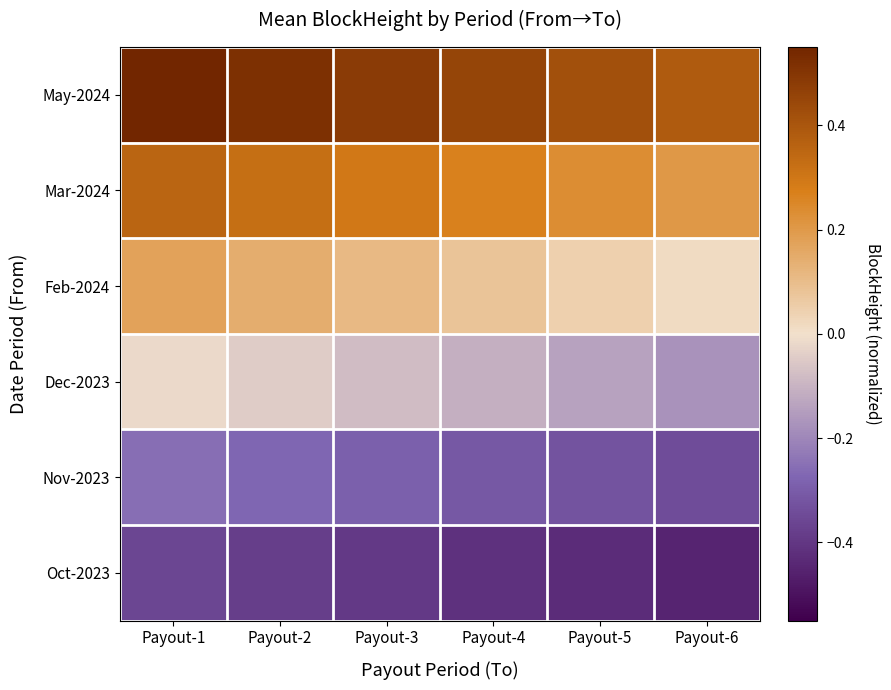

Which series has the widest spread of values?

May-2024